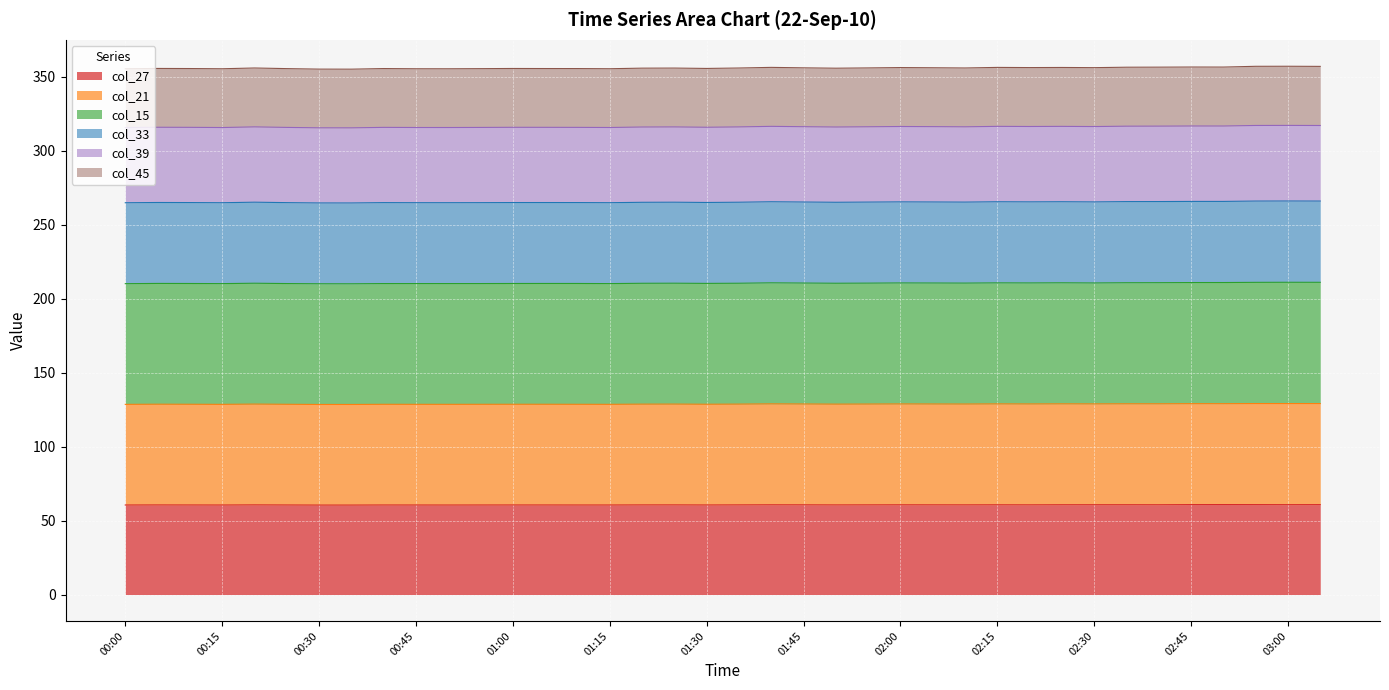

What is the lowest value of the col_27 series?

60.4